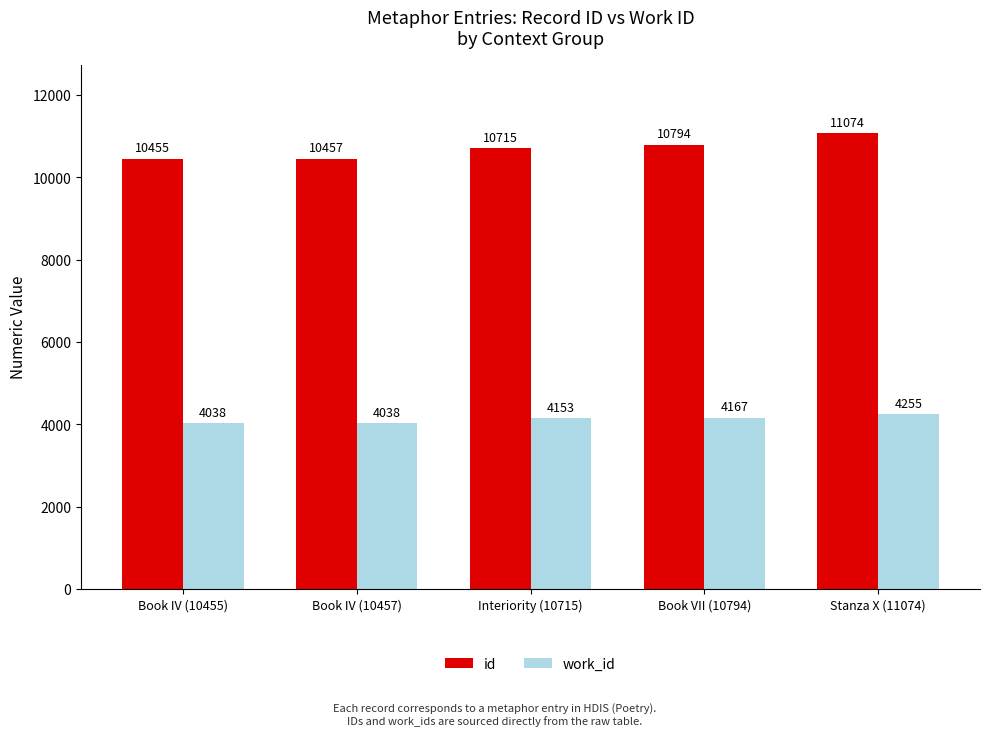

The value of work_id at Book IV (10455) is 4038. True or false?

True